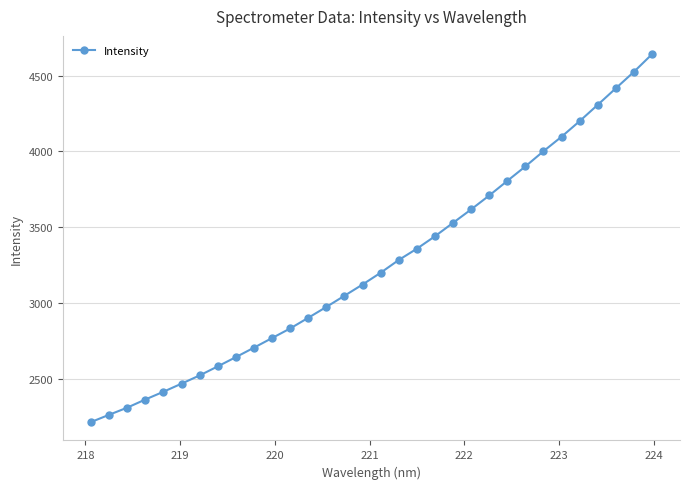

What is the smallest value displayed?

2215.4